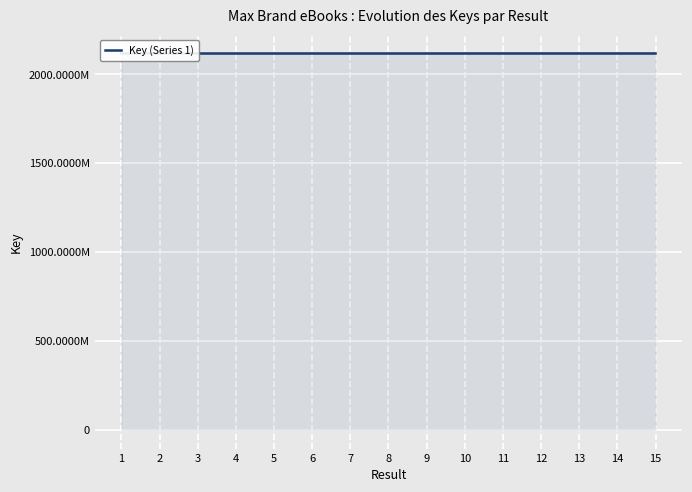

What is the difference between the maximum and second lowest values?

71297